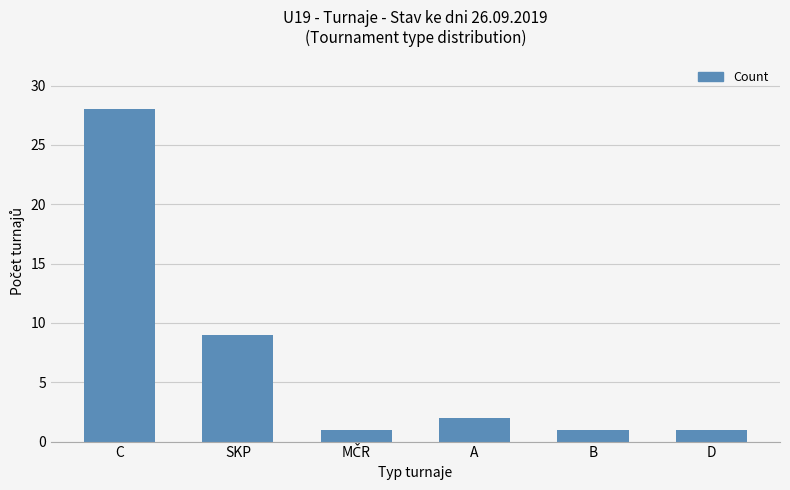

What is the average value?

7